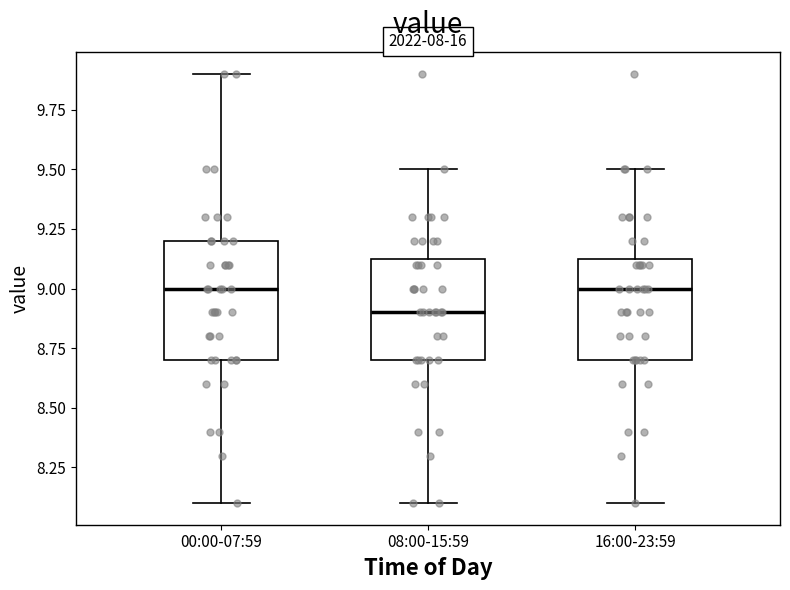

Which box is the tallest, from its lower edge to its upper edge?

00:00-07:59